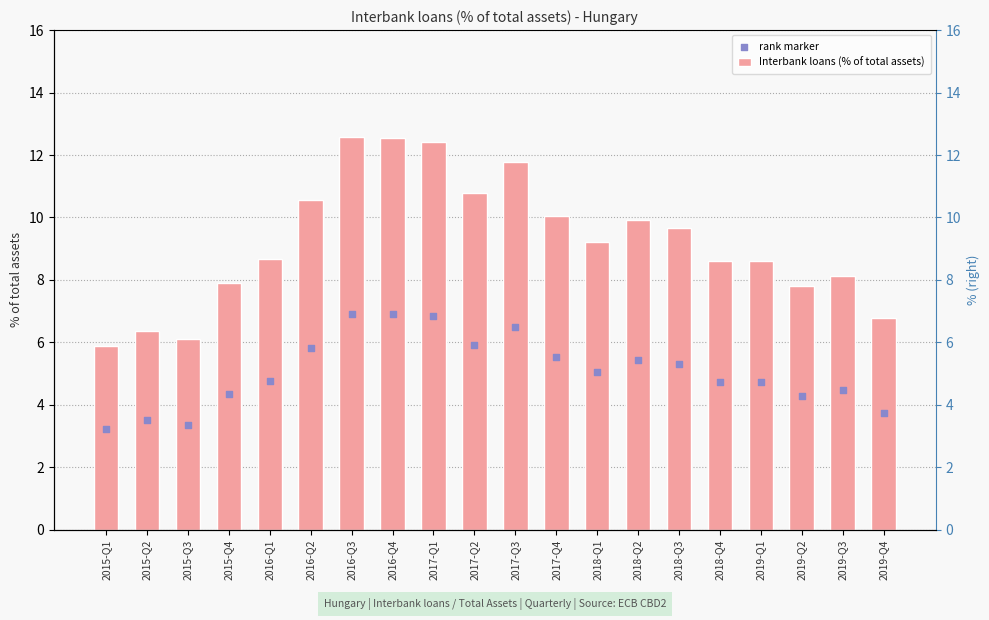

Which series contains the highest Y value?

Interbank loans (% of total assets)